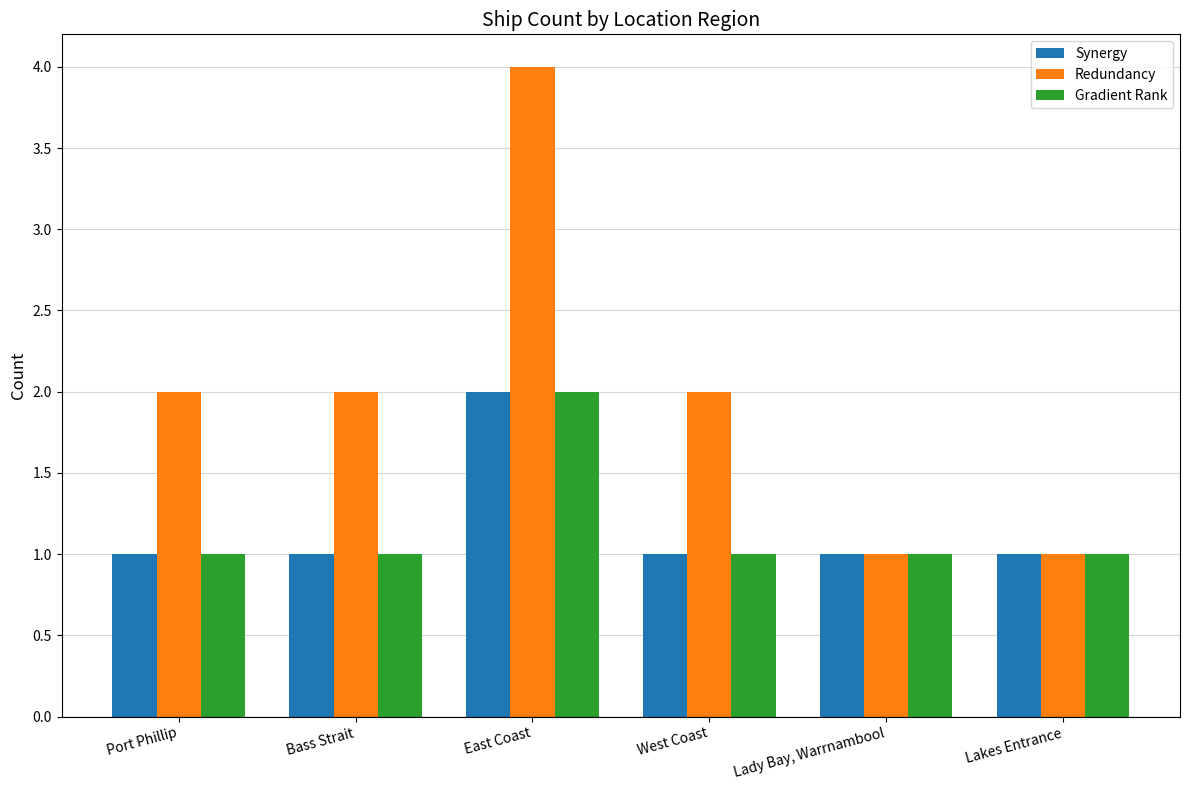

How many Synergy values are between 1 and 2?

6